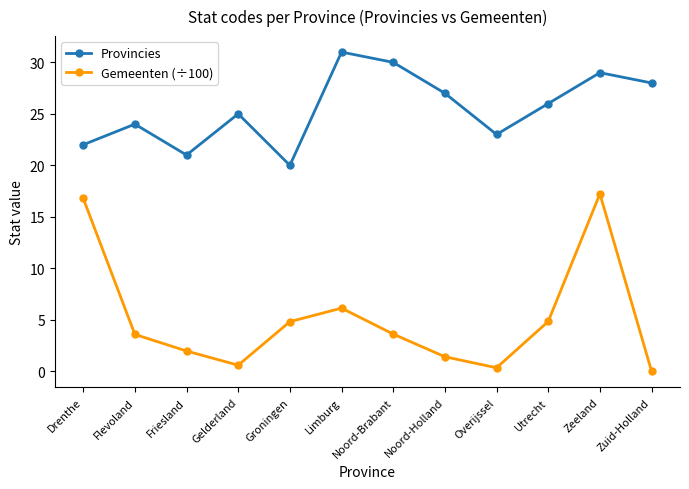

True or false: Gemeenten (÷100) and Provincies cross at least once.

False